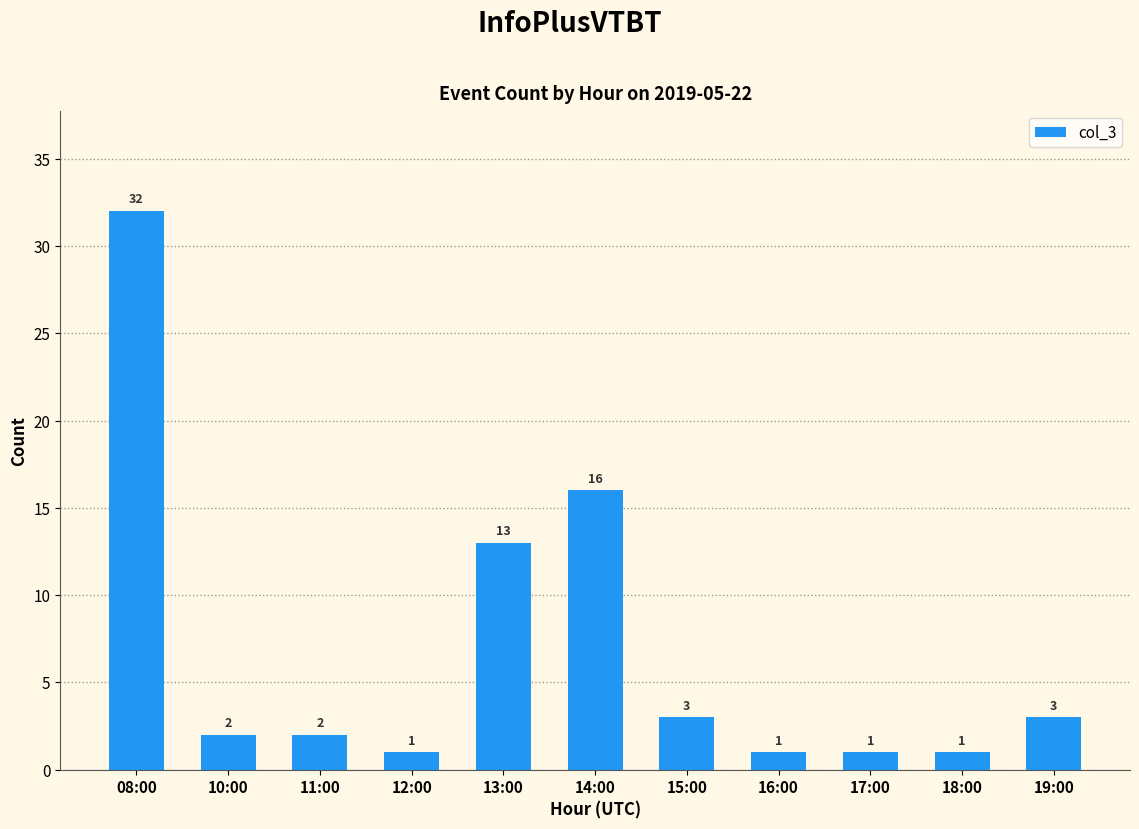

Reading left to right, extract all data points from this chart.

32	2	2	1	13	16	3	1	1	1	3